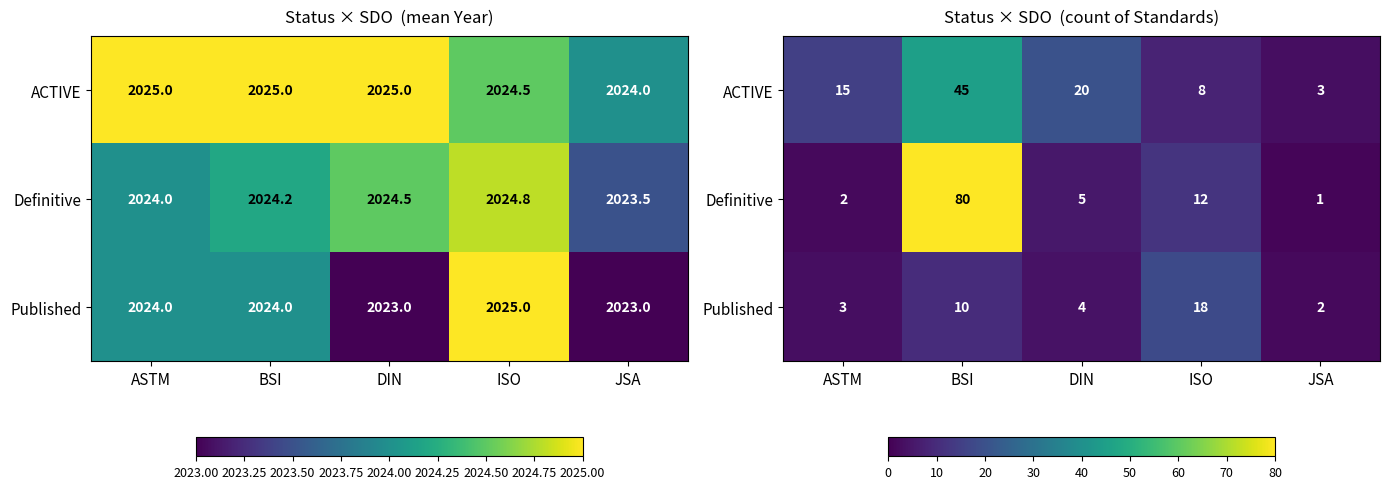

How many data points does each series have?

5